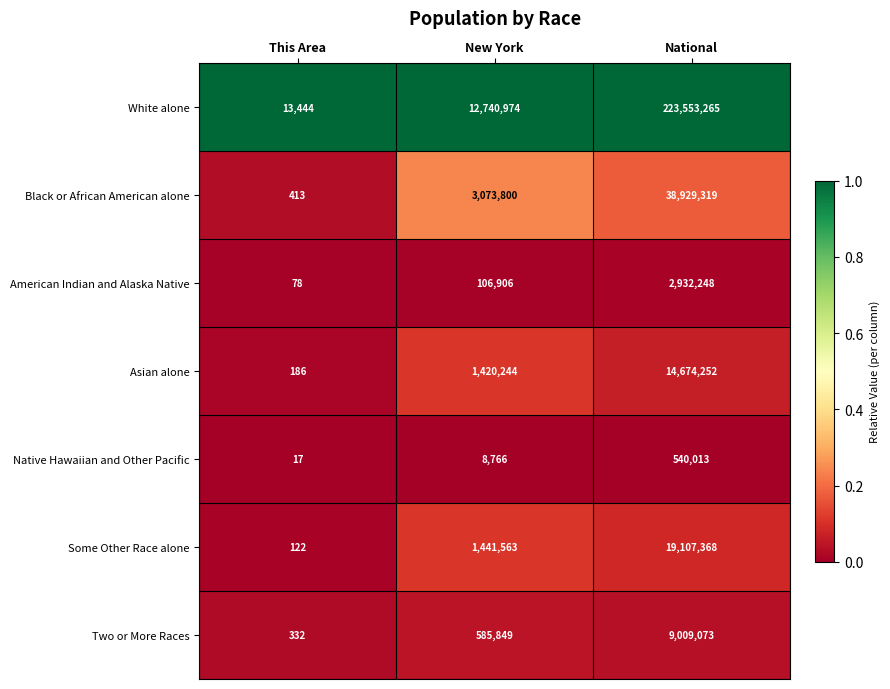

Which series has the largest total across all categories?

White alone